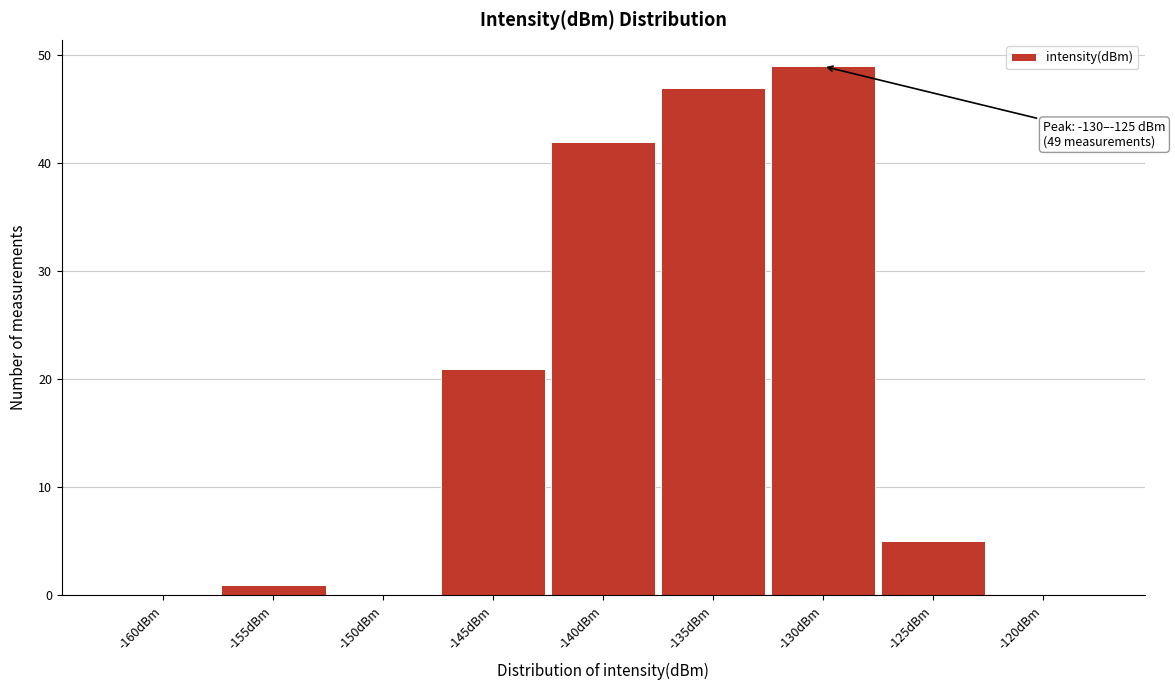

Reading right to left, extract all data points from this chart.

-120dBm=0	-125dBm=5	-130dBm=49	-135dBm=47	-140dBm=42	-145dBm=21	-150dBm=0	-155dBm=1	-160dBm=0